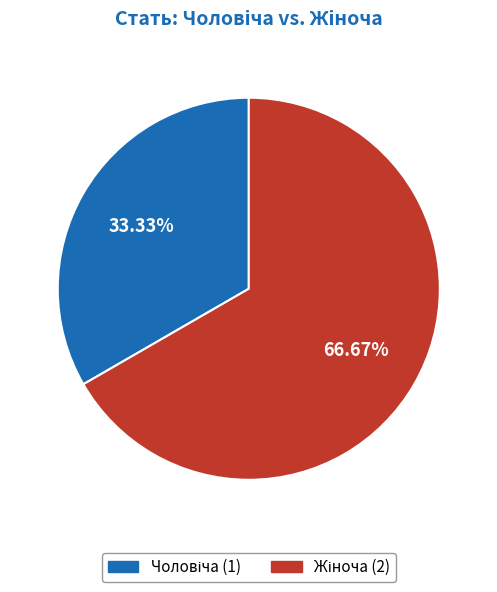

Is there a majority slice in this chart?

Yes